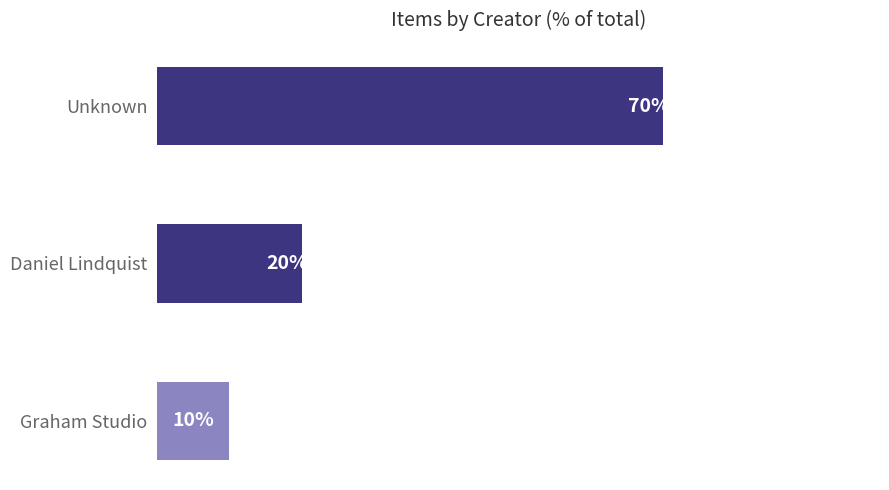

Which has a higher value, Daniel Lindquist or Unknown?

Unknown